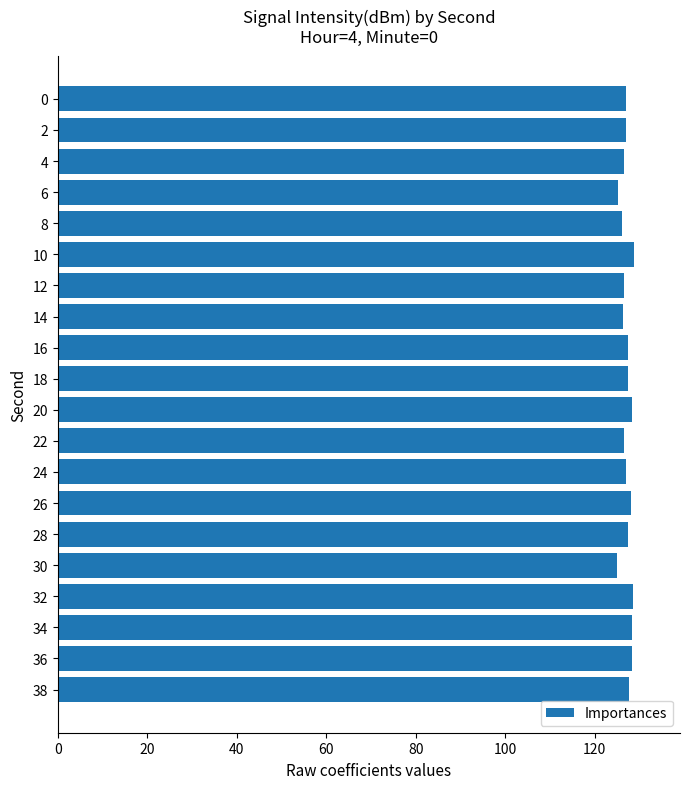

Count the number of categories in the chart.

20